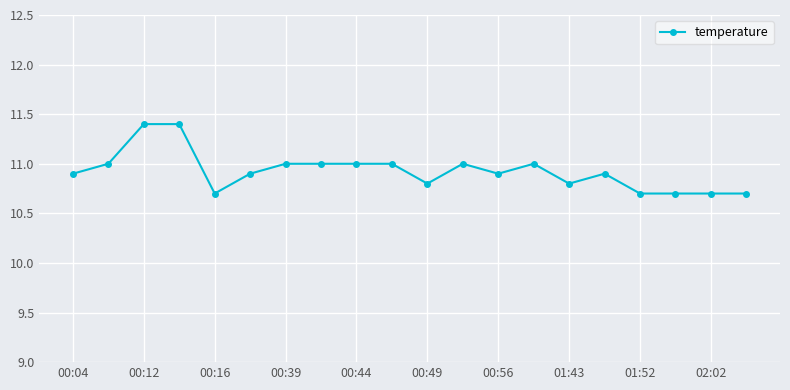

What is the maximum value shown in the chart?

11.4